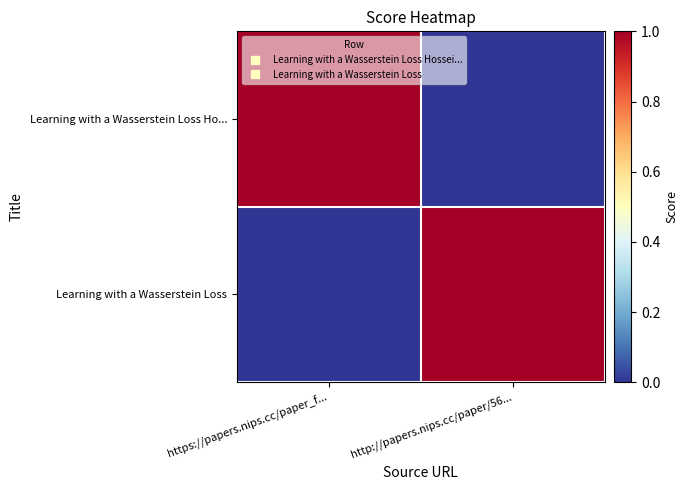

What is the spread (max minus min) of values at http://papers.nips.cc/paper/56...?

1